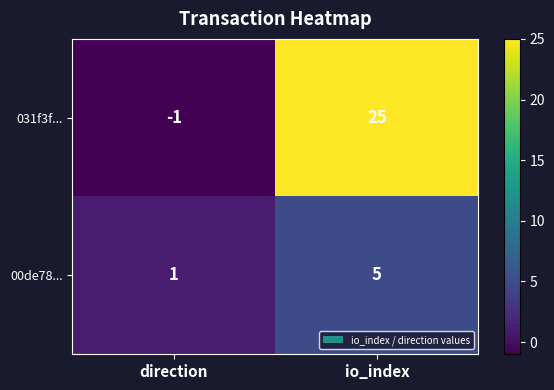

Which label corresponds to the smallest value in the chart?

direction